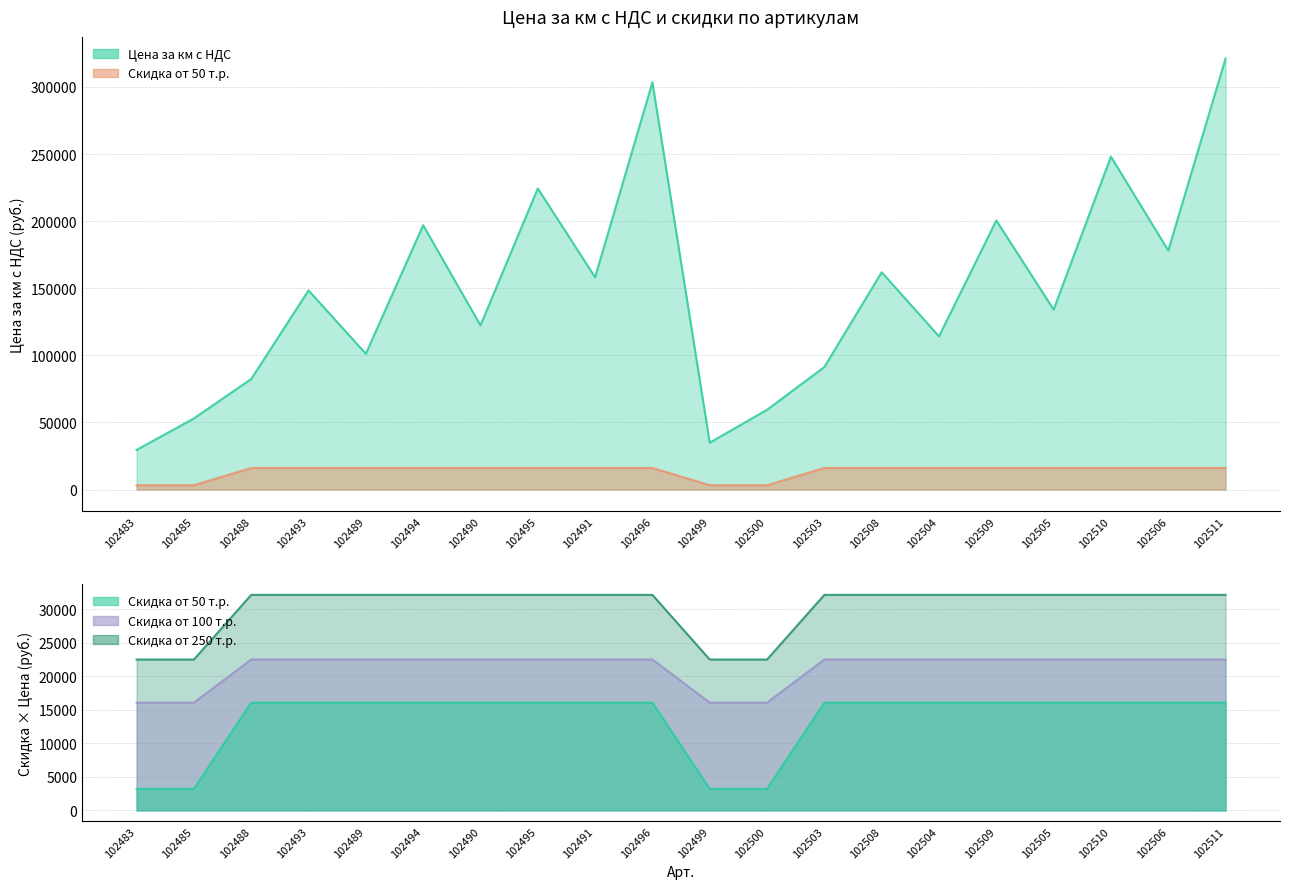

In Цена за км с НДС, how many points are higher than both neighbors (excluding endpoints)?

7